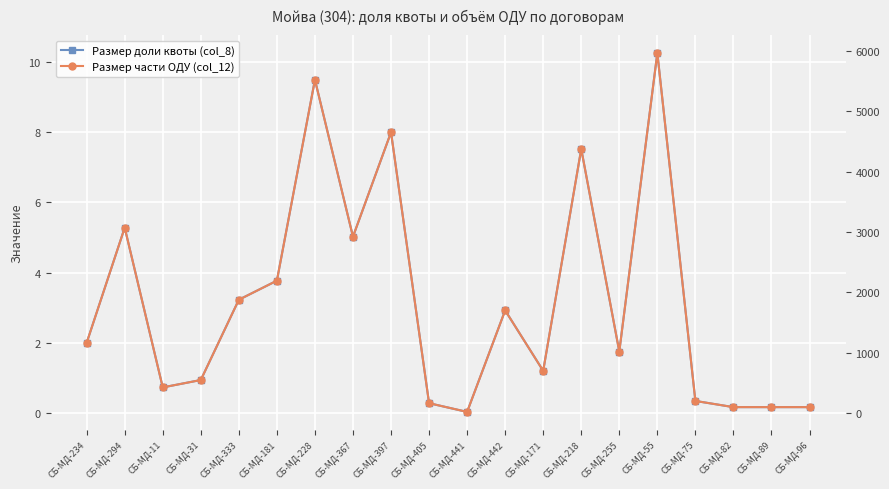

Rank the series by their average value, from lowest to highest.

Размер доли квоты (col_8), Размер части ОДУ (col_12)